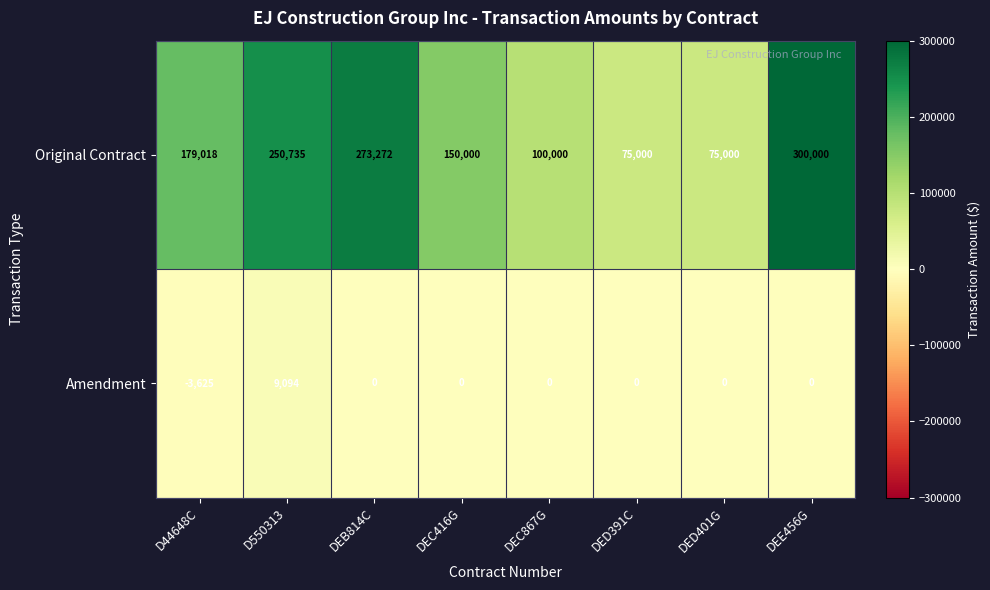

At which category does the chart reach its minimum across all series?

D44648C